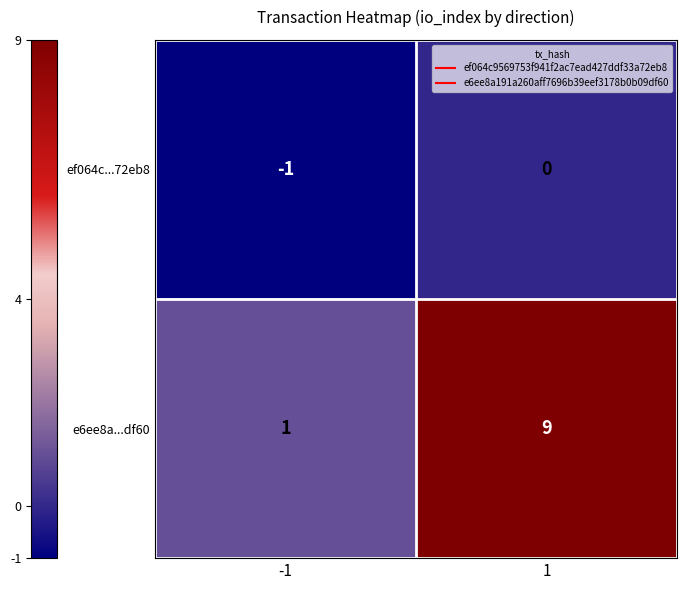

At how many categories does at least one series exceed 4?

1